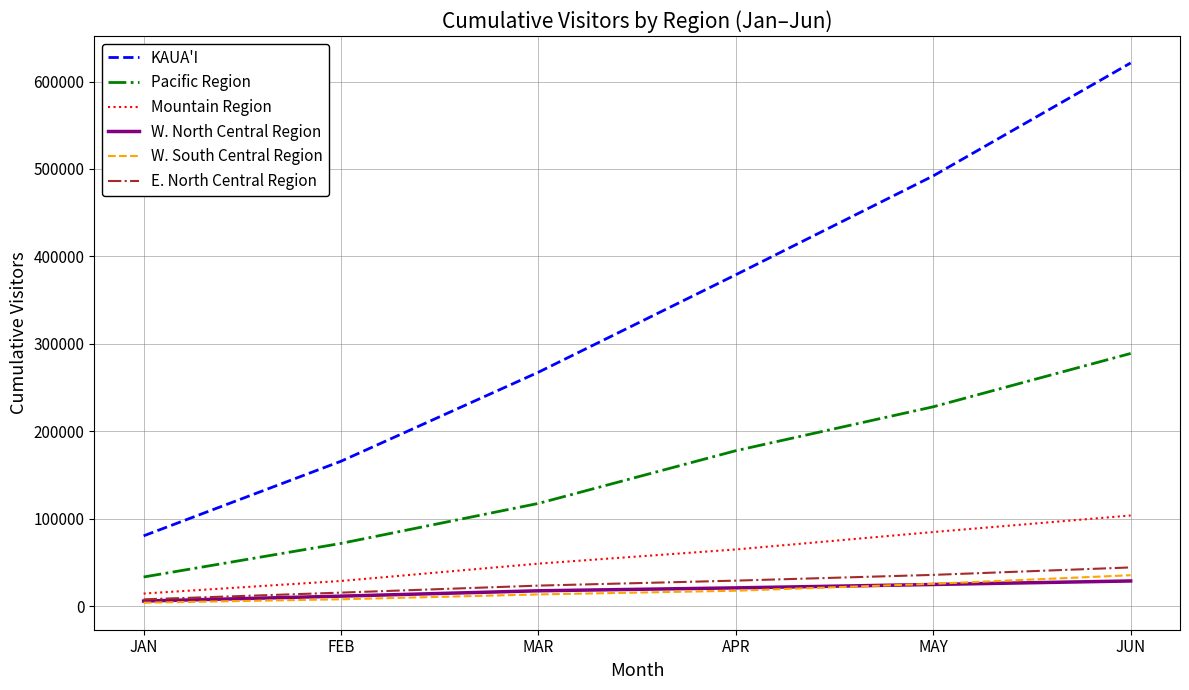

Is it true that Pacific Region equals 177761.0 at APR?

True